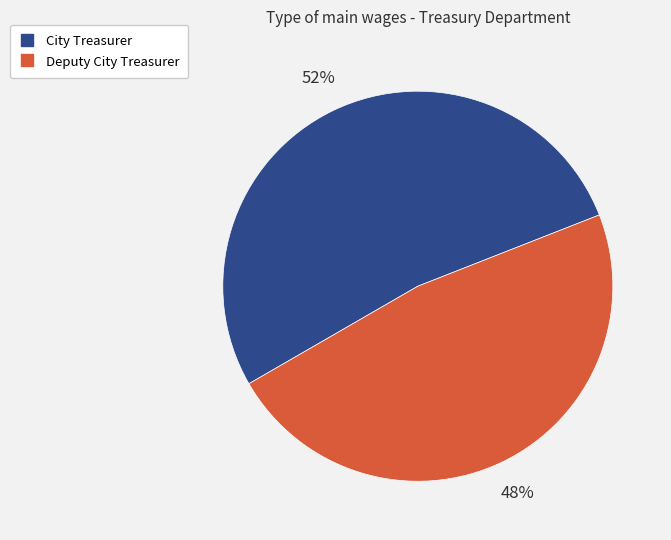

Which category has the smallest portion of the pie?

Deputy City Treasurer